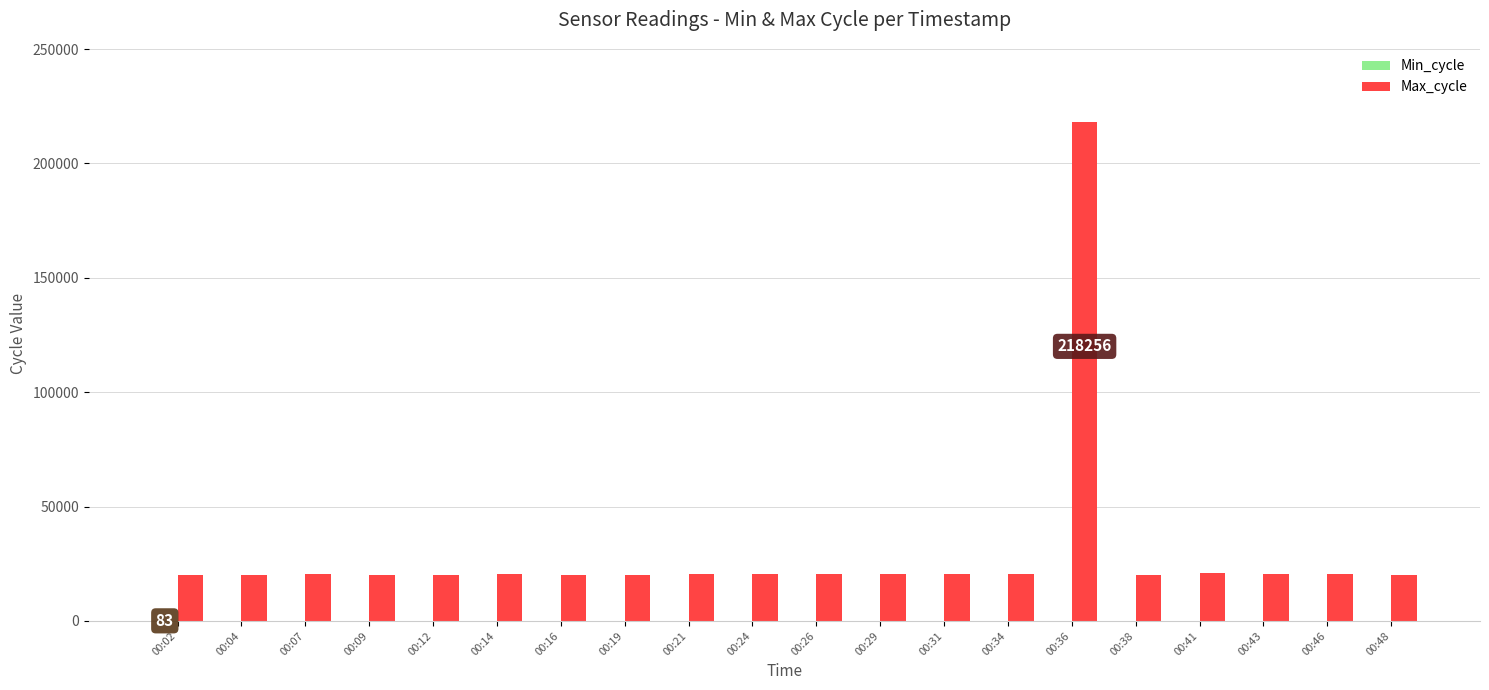

Which label corresponds to the largest value in the chart?

00:36